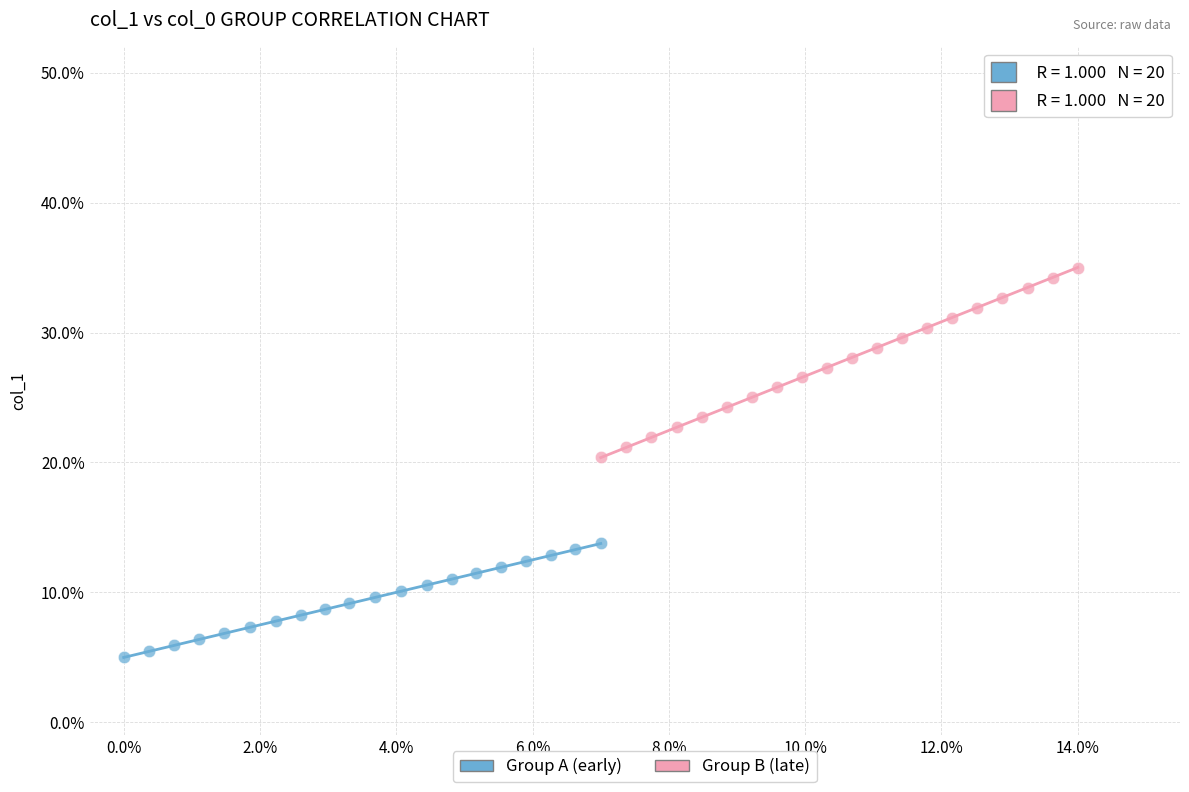

Which series contains the highest Y value?

Group B (late)